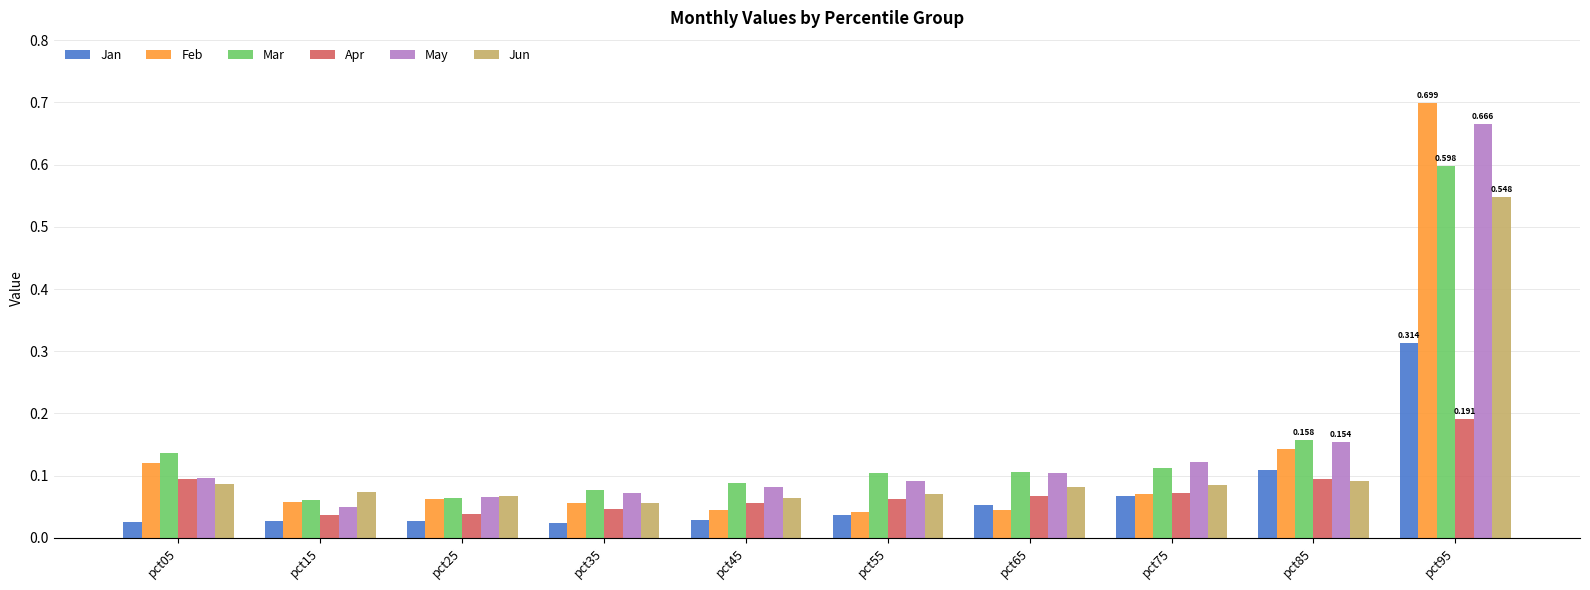

The value of Apr at pct05 is 0.2. True or false?

False